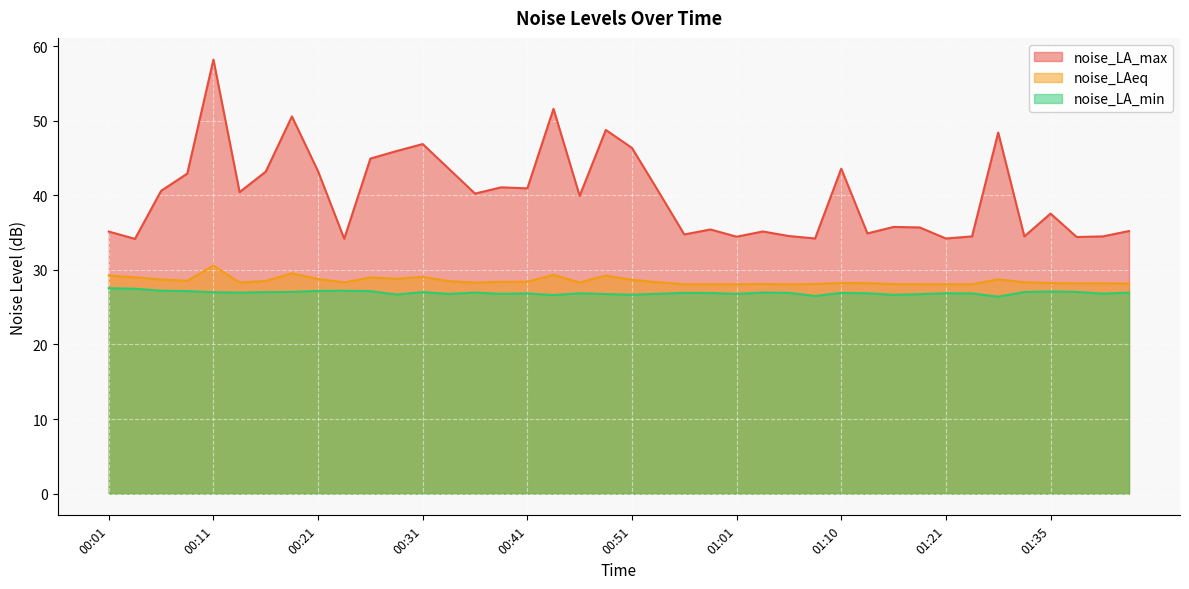

Reading left to right, extract all data points from this chart.

noise_LA_max: 35.1	34.1	40.6	42.9	58.2	40.4	43.2	50.6	43.2	34.2	44.9	45.9	46.9	43.5	40.2	41.1	40.9	51.6	39.9	48.8	46.3	40.6	34.7	35.4	34.4	35.1	34.5	34.2	43.6	34.9	35.8	35.7	34.2	34.5	48.4	34.5	37.5	34.4	34.5	35.2
noise_LAeq: 29.2	29.0	28.7	28.5	30.6	28.3	28.5	29.5	28.8	28.3	29.0	28.8	29.1	28.5	28.3	28.4	28.4	29.3	28.3	29.2	28.7	28.3	28.1	28.1	28.1	28.1	28.1	28.1	28.2	28.2	28.1	28.1	28.1	28.1	28.7	28.3	28.2	28.2	28.2	28.1
noise_LA_min: 27.5	27.5	27.2	27.1	27.0	26.9	27.0	27.0	27.2	27.2	27.1	26.7	27.0	26.8	26.9	26.8	26.8	26.6	26.9	26.8	26.7	26.8	26.9	26.9	26.8	26.9	26.9	26.5	26.9	26.9	26.6	26.7	26.9	26.8	26.4	27.0	27.1	27.0	26.8	26.9